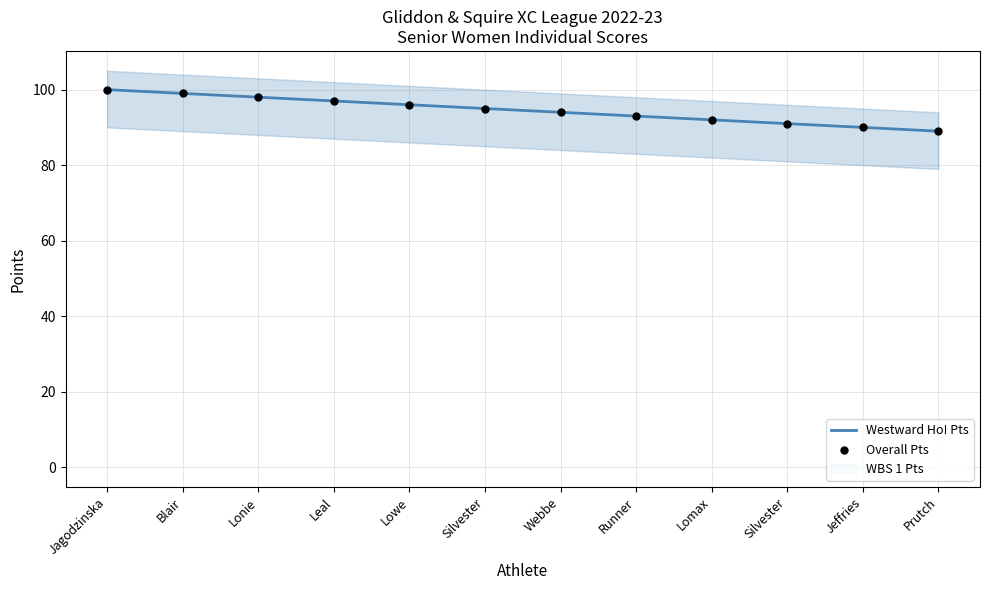

At how many categories does at least one series exceed 92?

8